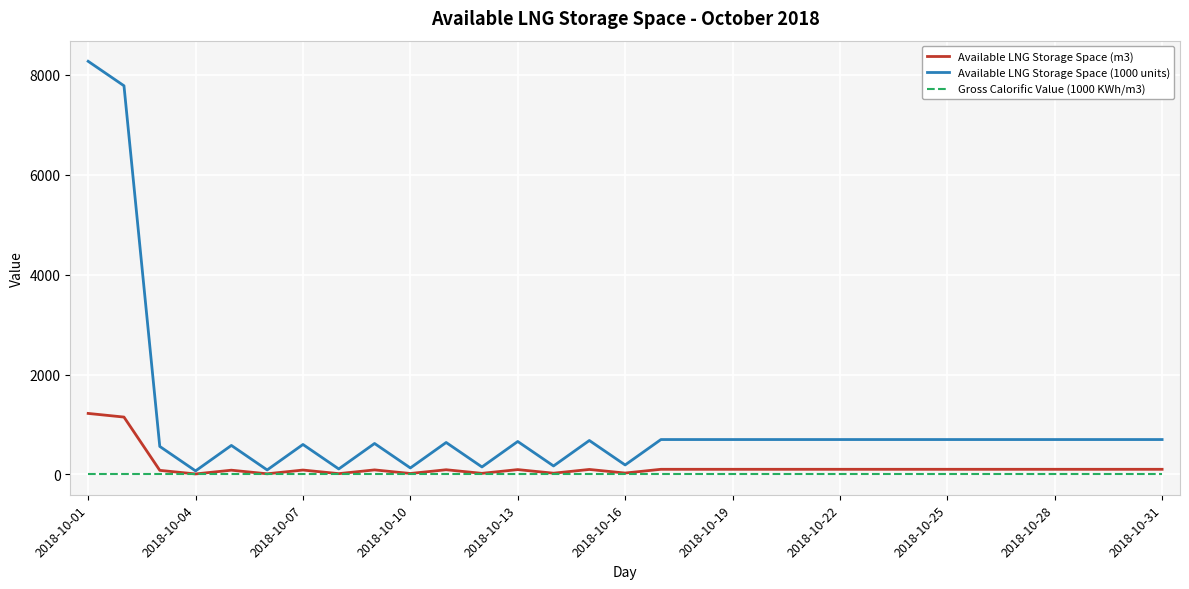

Which series has the largest range (max minus min)?

Available LNG Storage Space (1000 units)